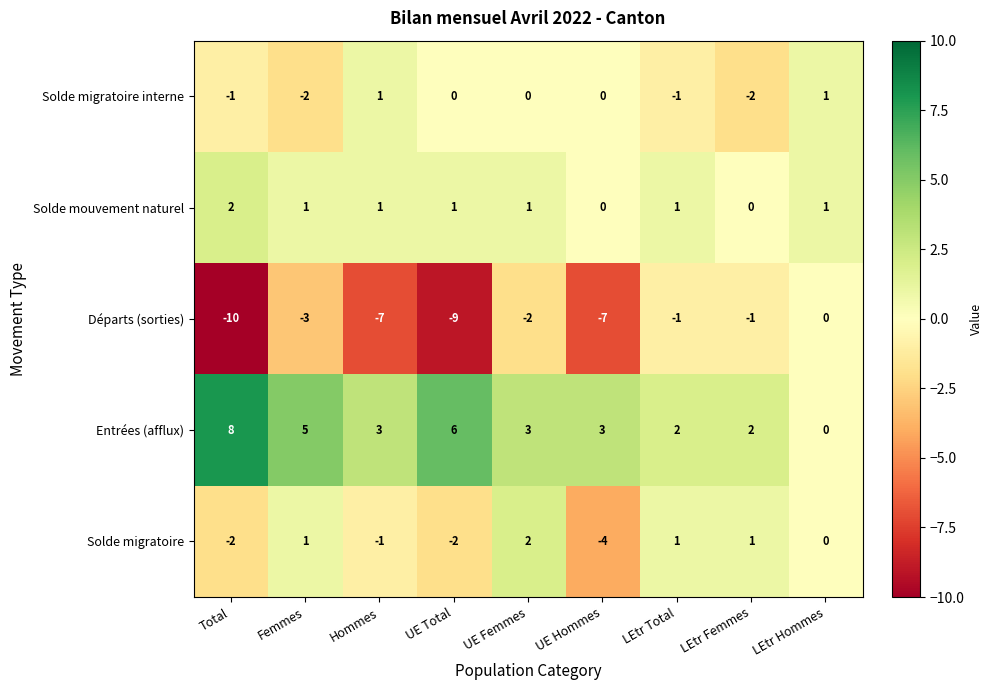

Count the number of categories in the chart.

9